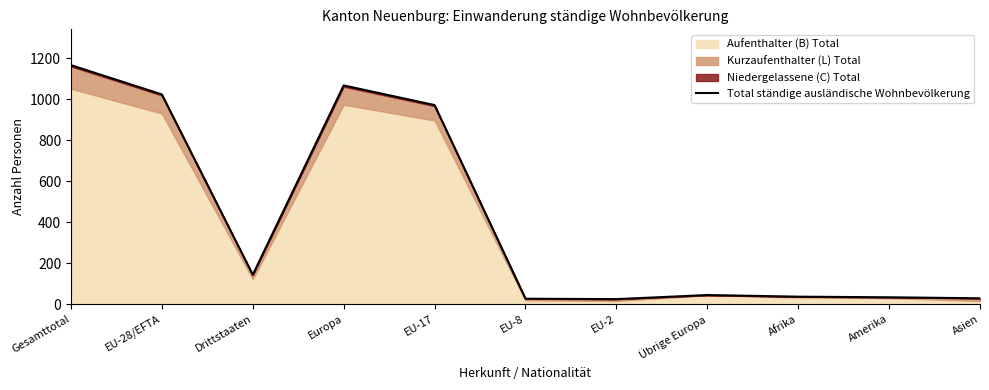

What is the average value?

415